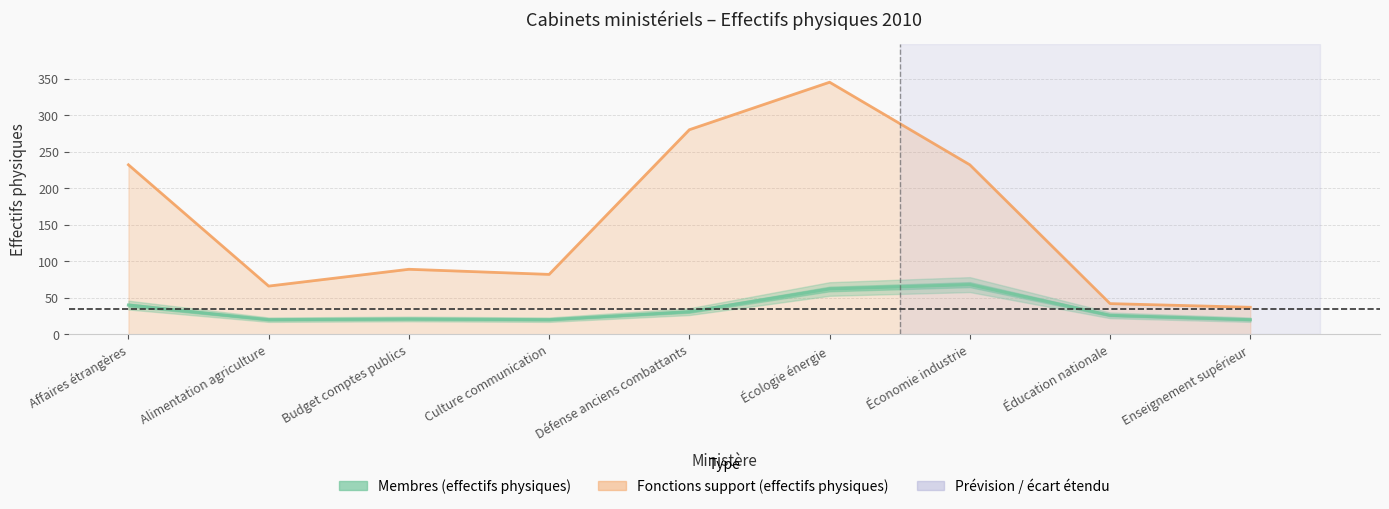

Which label corresponds to the largest value in the chart?

Économie industrie